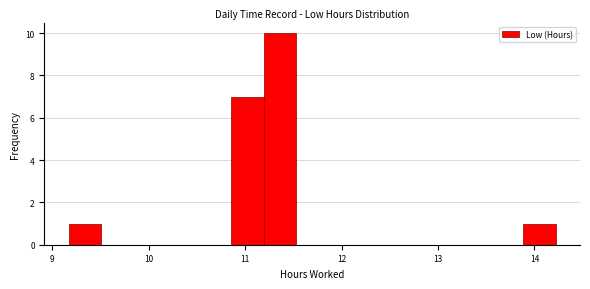

Read against the x-axis, roughly where is the centre of the tallest bar?

11.4